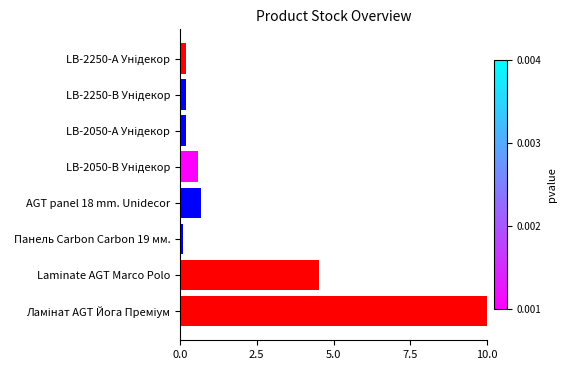

Which label corresponds to the smallest value in the chart?

Панель Carbon Carbon 19 мм.